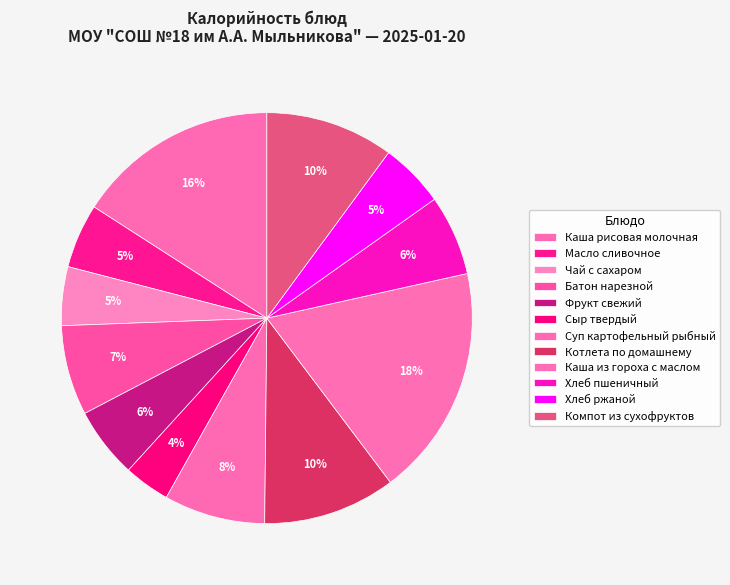

To the nearest percent, what is the difference between the Хлеб ржаной and Каша рисовая молочная slice percentages?

11%